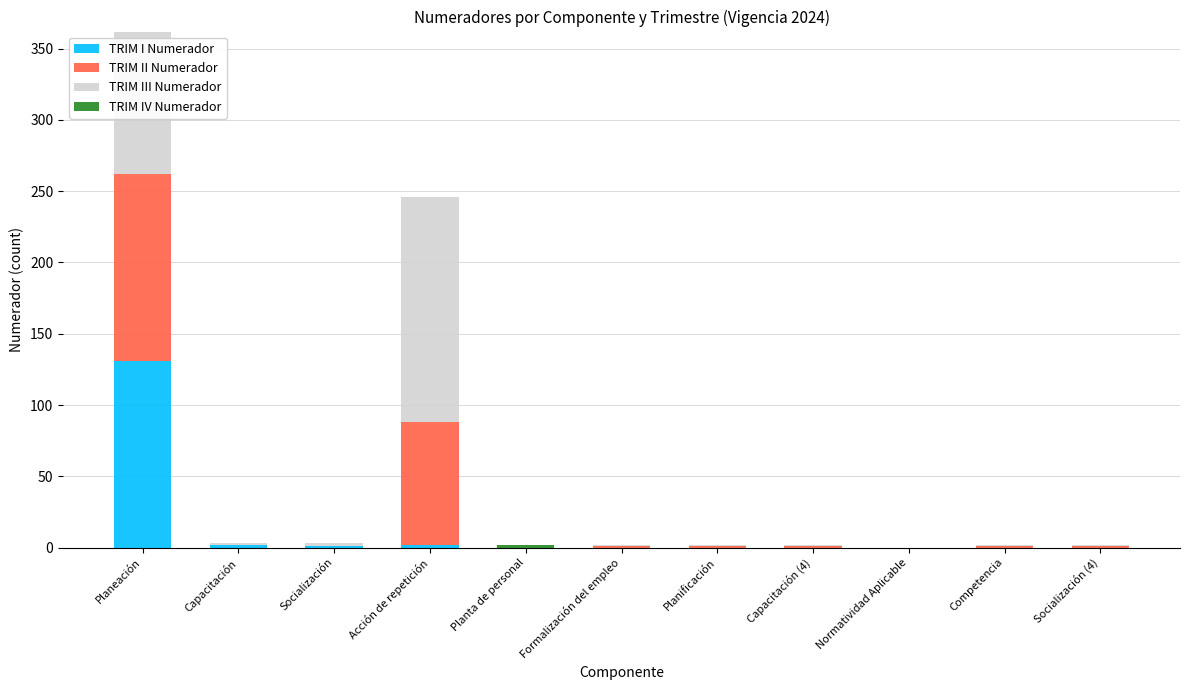

What is the sum of all TRIM I Numerador values?

136